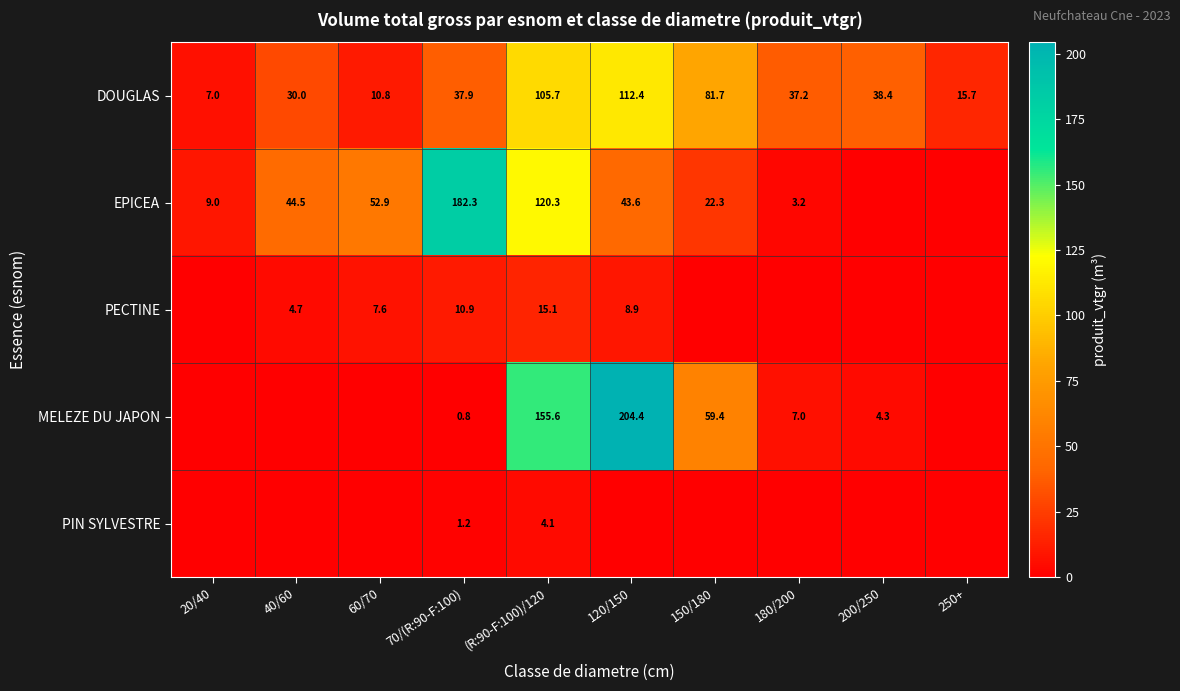

What is the sum of the DOUGLAS values at 20/40 and 200/250?

45.4